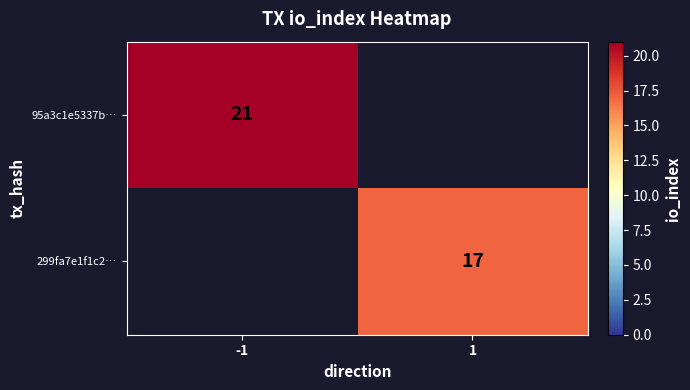

At how many categories does at least one series exceed 19?

1